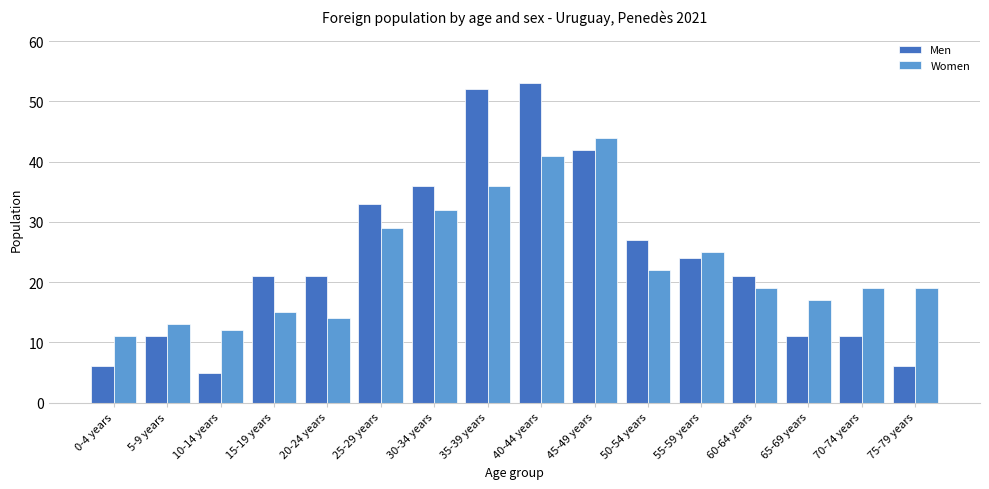

At how many categories does at least one series exceed 49?

2